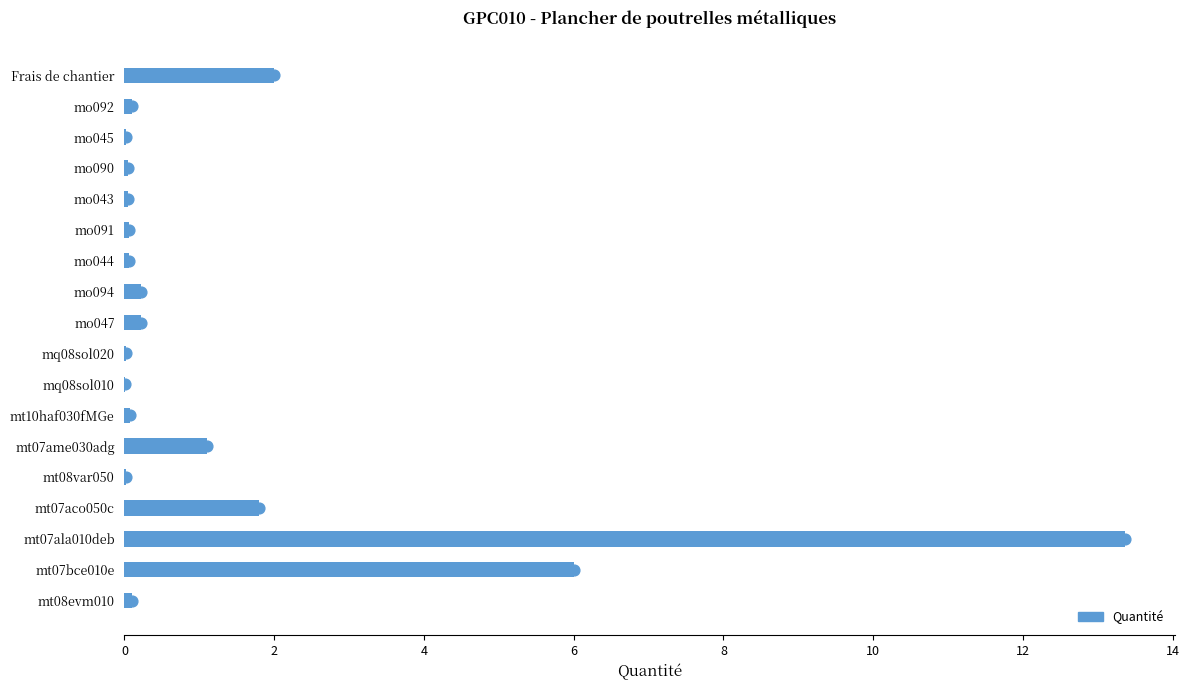

What is the change in value from mt07bce010e to mq08sol010?

-6.0